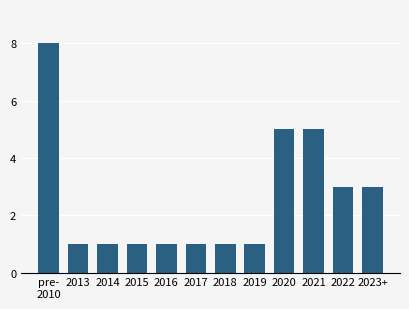

Reading left to right, transcribe all the data shown in this chart.

pre-
2010=8	2013=1	2014=1	2015=1	2016=1	2017=1	2018=1	2019=1	2020=5	2021=5	2022=3	2023+=3